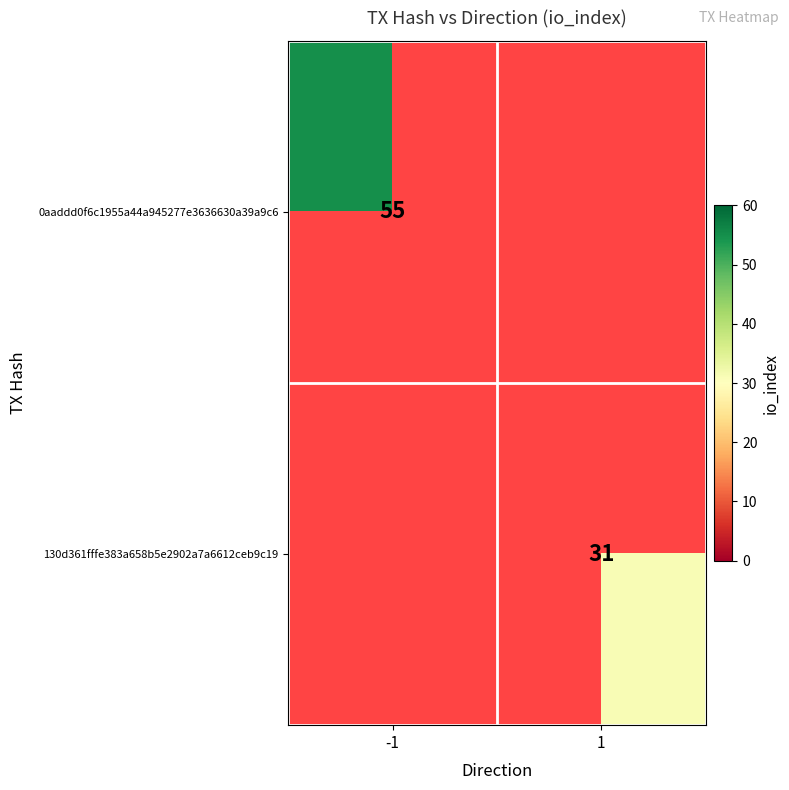

Is it true that 0aaddd0f6c1955a44a945277e3636630a39a9c6 equals 55 at -1?

True